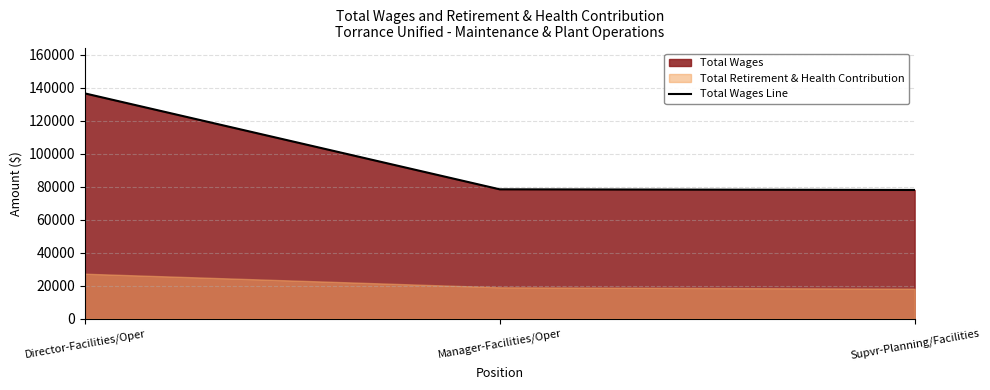

Reading left to right, extract all data points from this chart.

136596	78422	78027